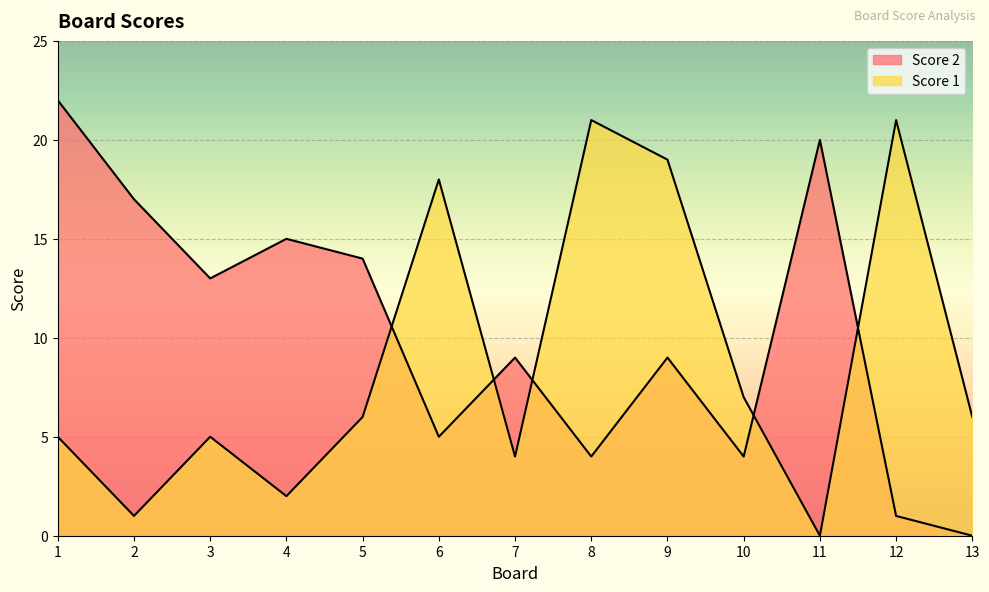

How many lines are shown in the chart?

2